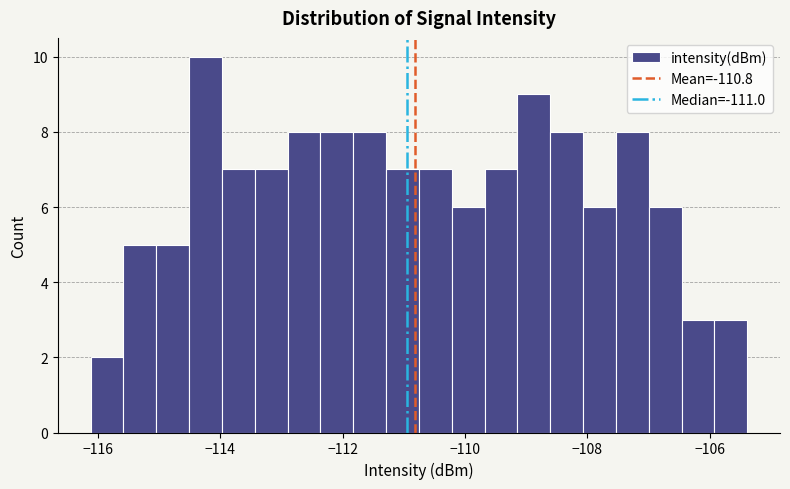

Around what value on the x-axis is the tallest bar? Give the approximate position of its centre, as read against the axis.

-114.2